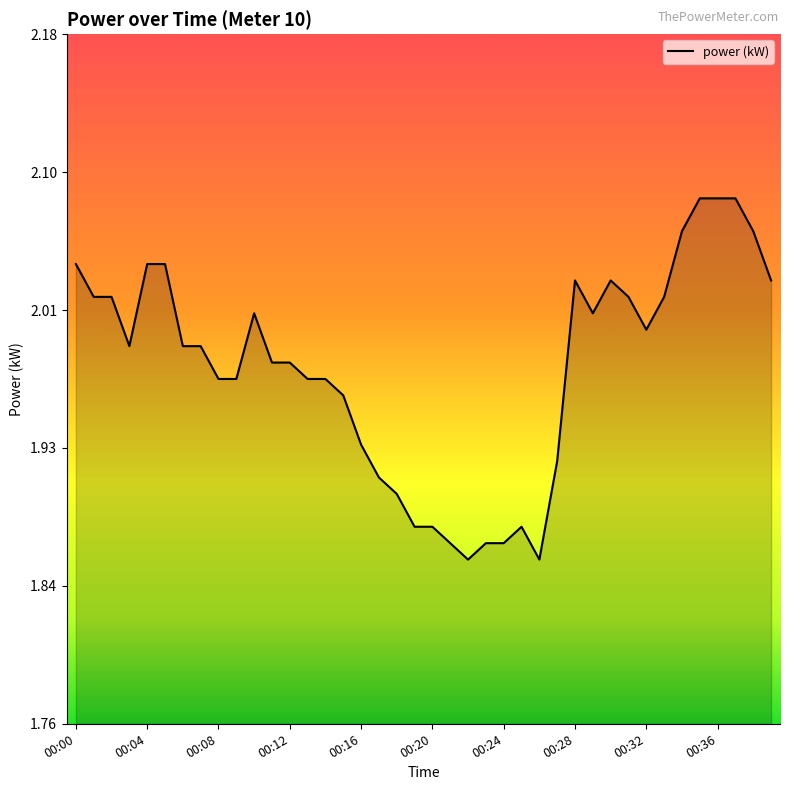

Reading left to right, extract all data points from this chart.

2.0	2.0	2.0	2.0	2.0	2.0	2.0	2.0	2.0	2.0	2.0	2.0	2.0	2.0	2.0	2.0	1.9	1.9	1.9	1.9	1.9	1.9	1.9	1.9	1.9	1.9	1.9	1.9	2.0	2.0	2.0	2.0	2.0	2.0	2.1	2.1	2.1	2.1	2.1	2.0